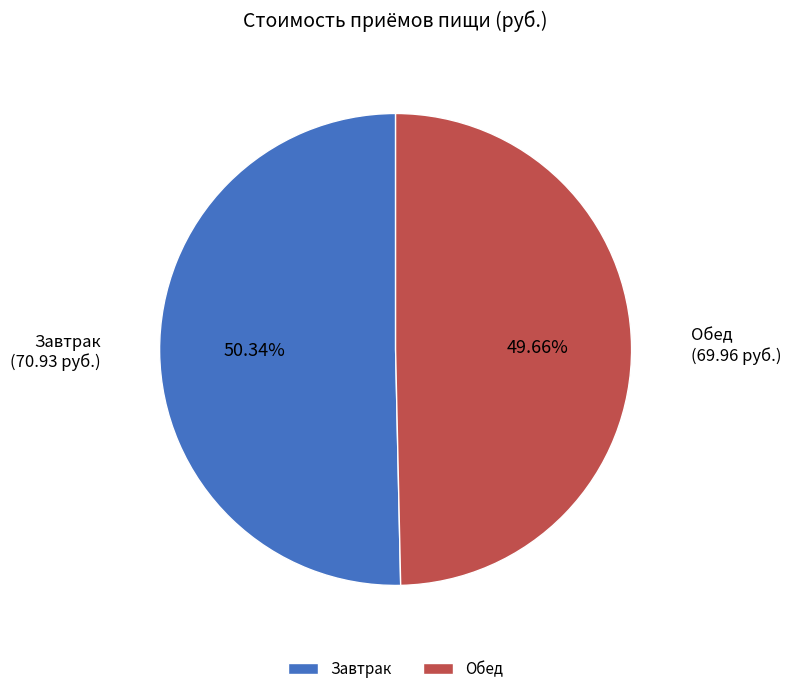

Which category has the smallest portion of the pie?

Обед